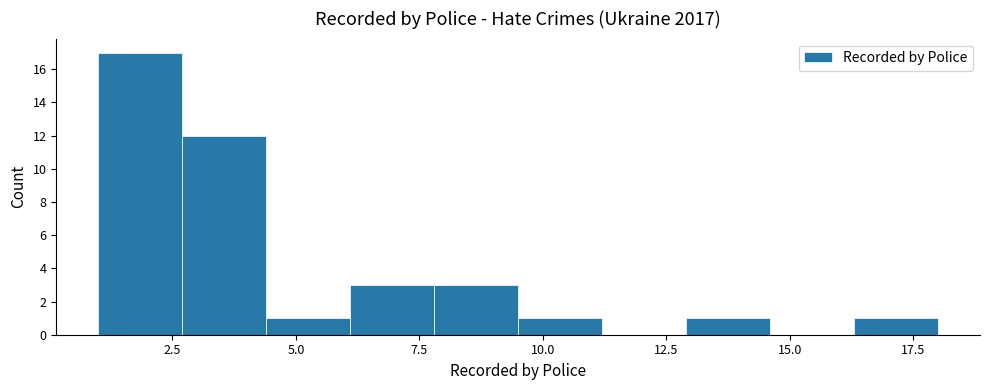

Read against the x-axis, roughly where is the centre of the tallest bar?

2.0